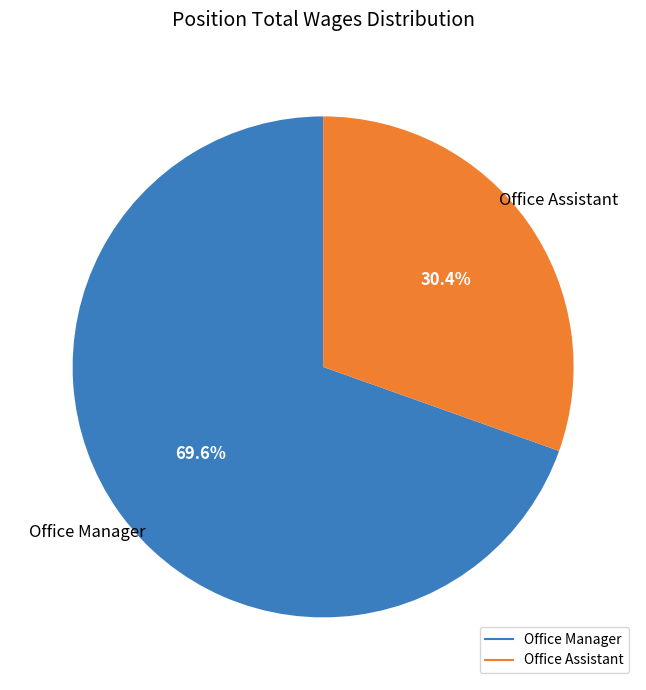

What is the largest slice in the pie chart?

Office Manager